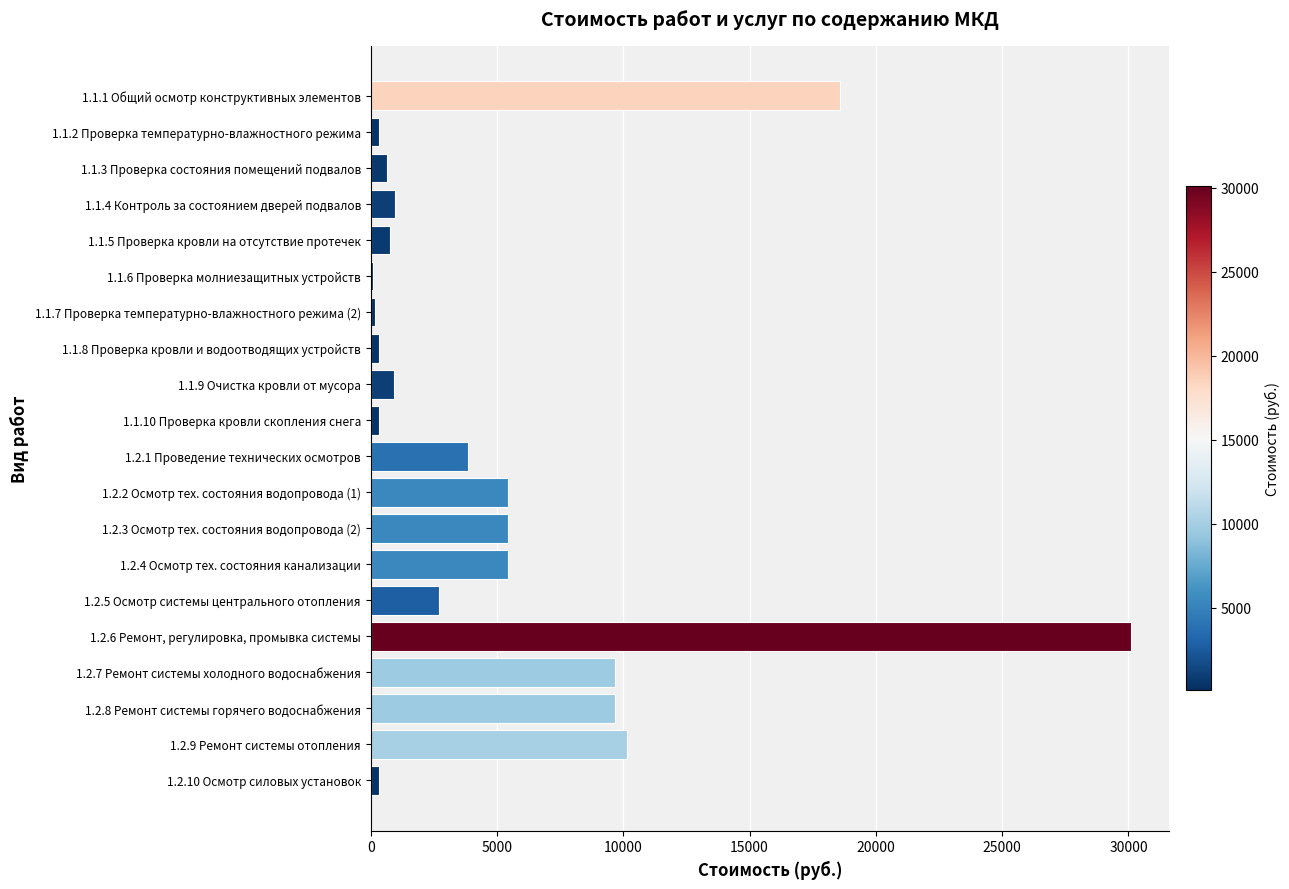

At which label is the value closest to 15083?

1.1.1 Общий осмотр конструктивных элементов